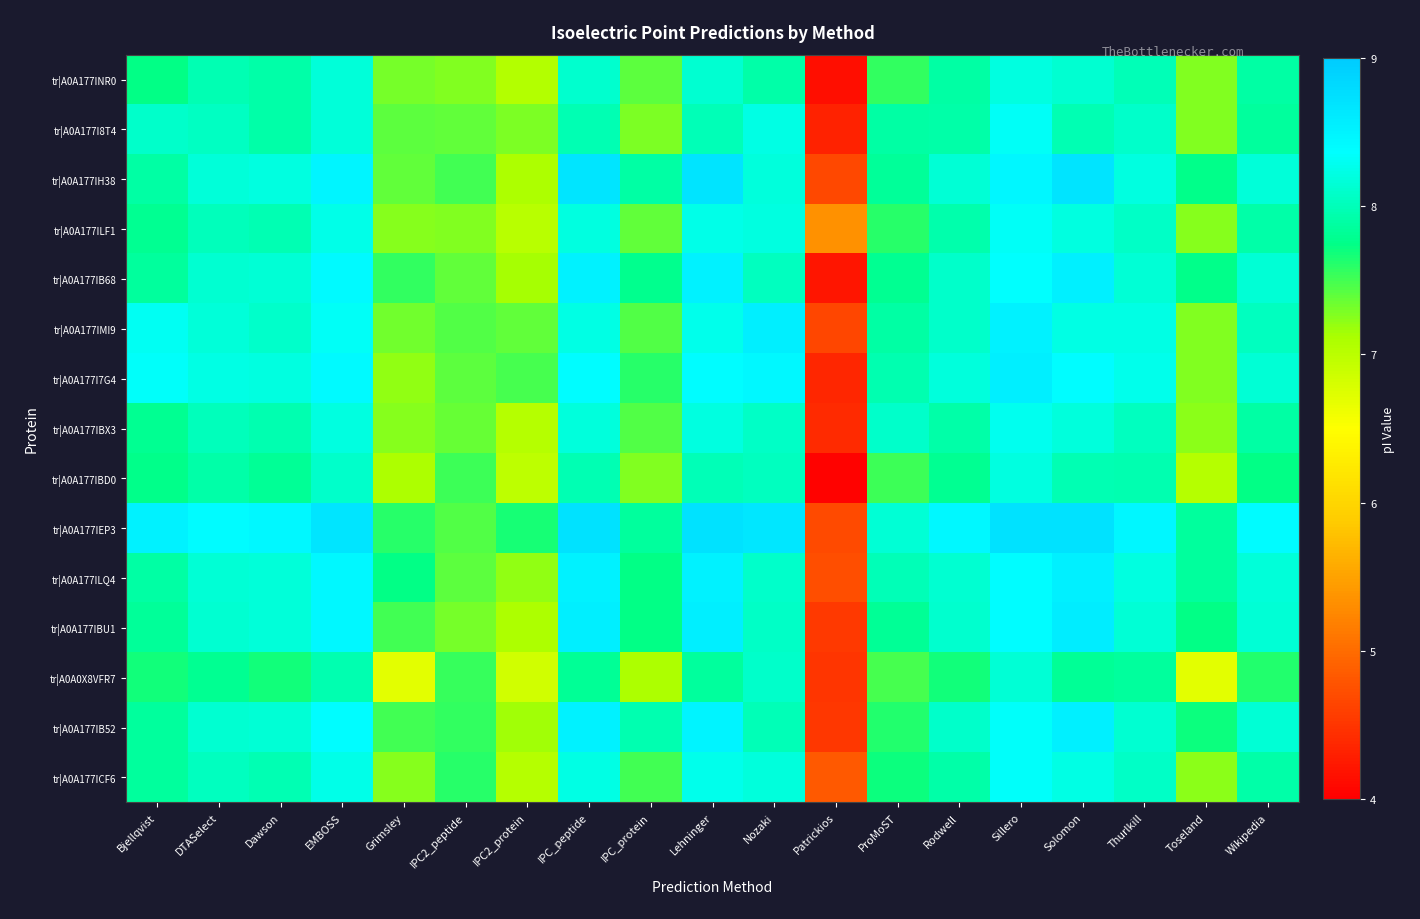

At Grimsley, list the series in order from largest to smallest.

tr|A0A177ILQ4, tr|A0A177IEP3, tr|A0A177IB68, tr|A0A177IBU1, tr|A0A177IB52, tr|A0A177I8T4, tr|A0A177IH38, tr|A0A177IMI9, tr|A0A177INR0, tr|A0A177ILF1, tr|A0A177IBX3, tr|A0A177ICF6, tr|A0A177I7G4, tr|A0A177IBD0, tr|A0A0X8VFR7